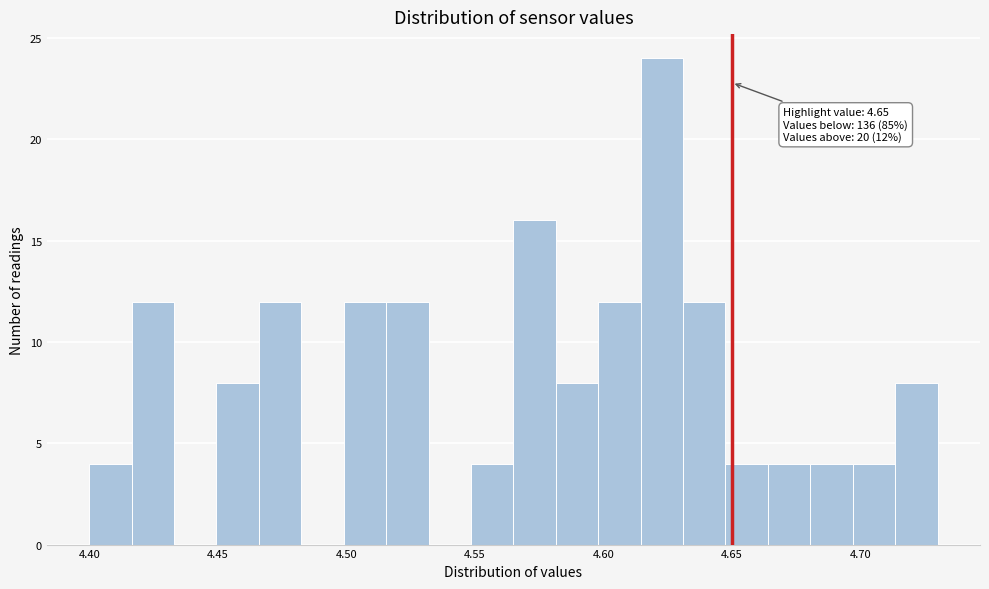

Read against the x-axis, roughly where is the centre of the tallest bar?

4.625